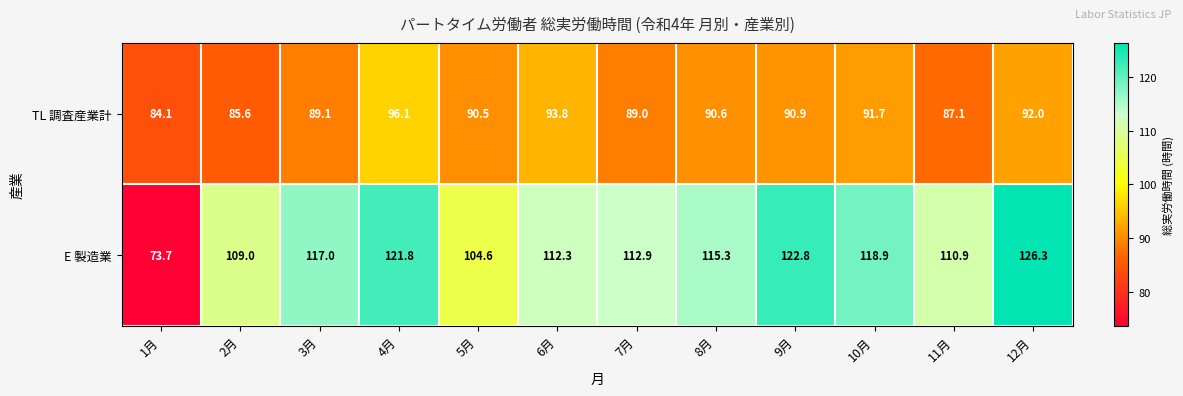

Rank the series by their maximum value, from lowest to highest.

TL 調査産業計, E 製造業